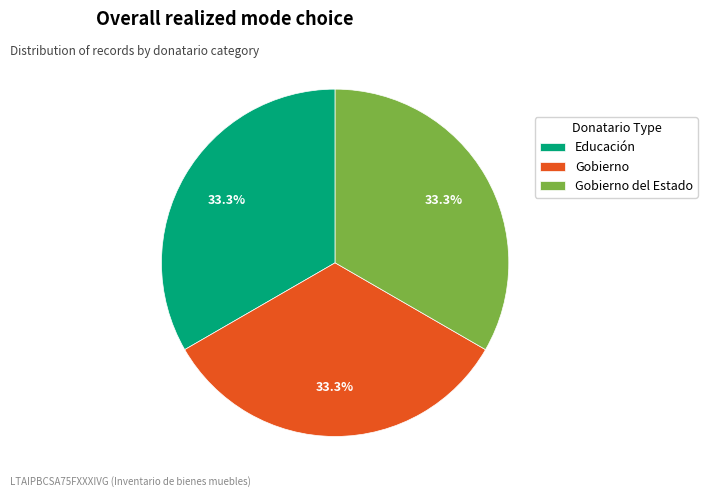

What portion of the pie excludes Gobierno?

66.7%